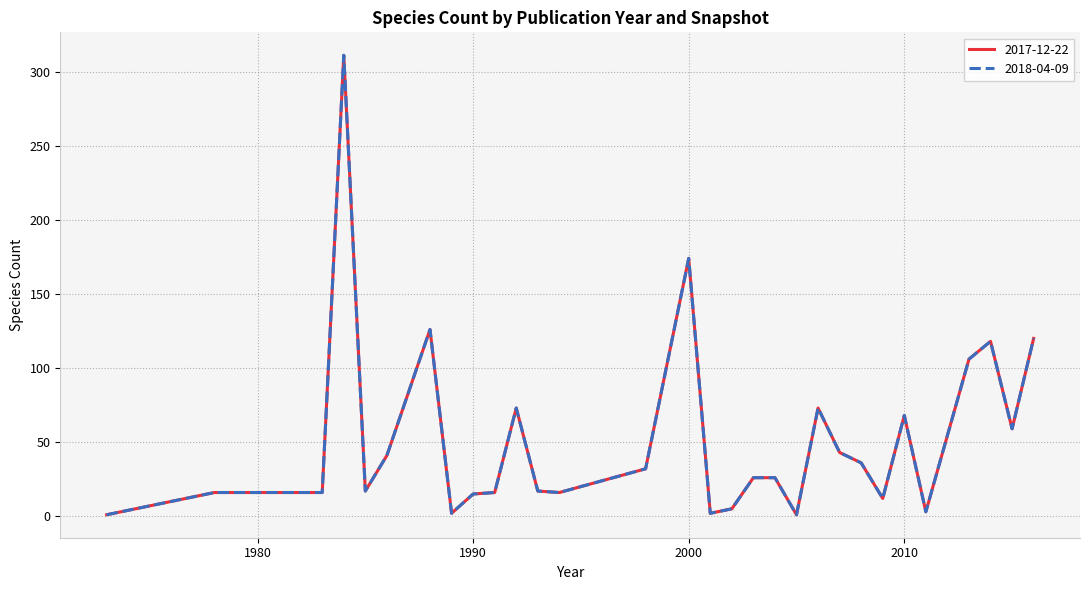

List the series in order of their peak value, highest first.

2017-12-22, 2018-04-09